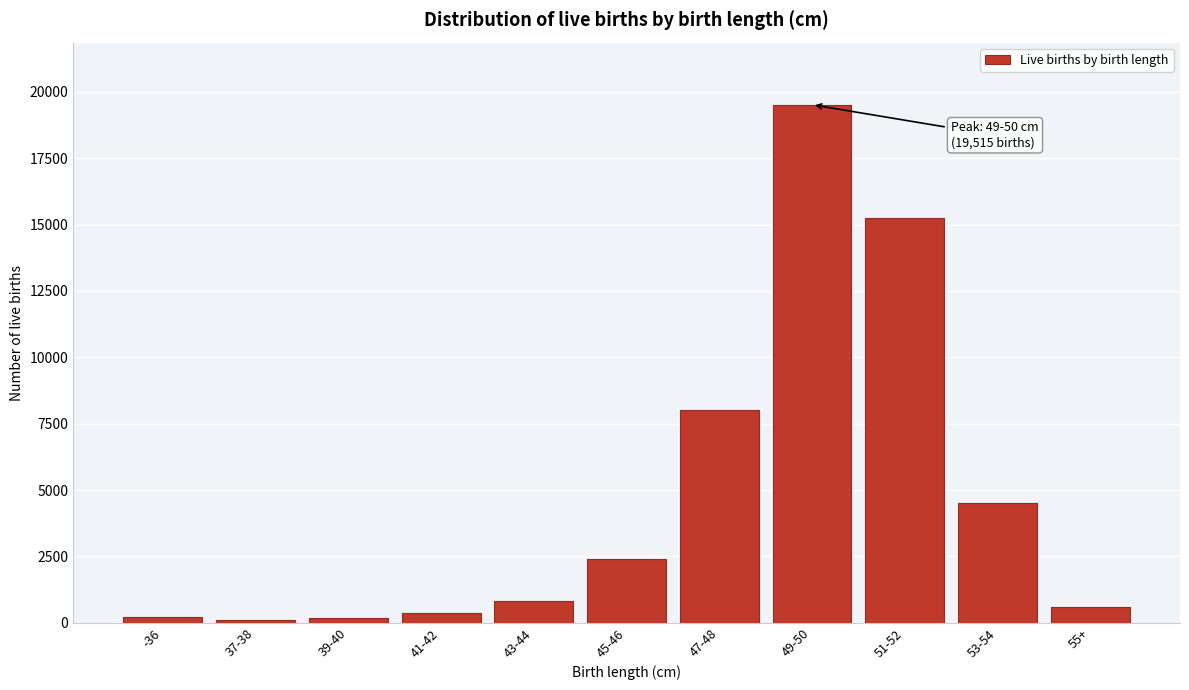

What is the sum of all values?

51986